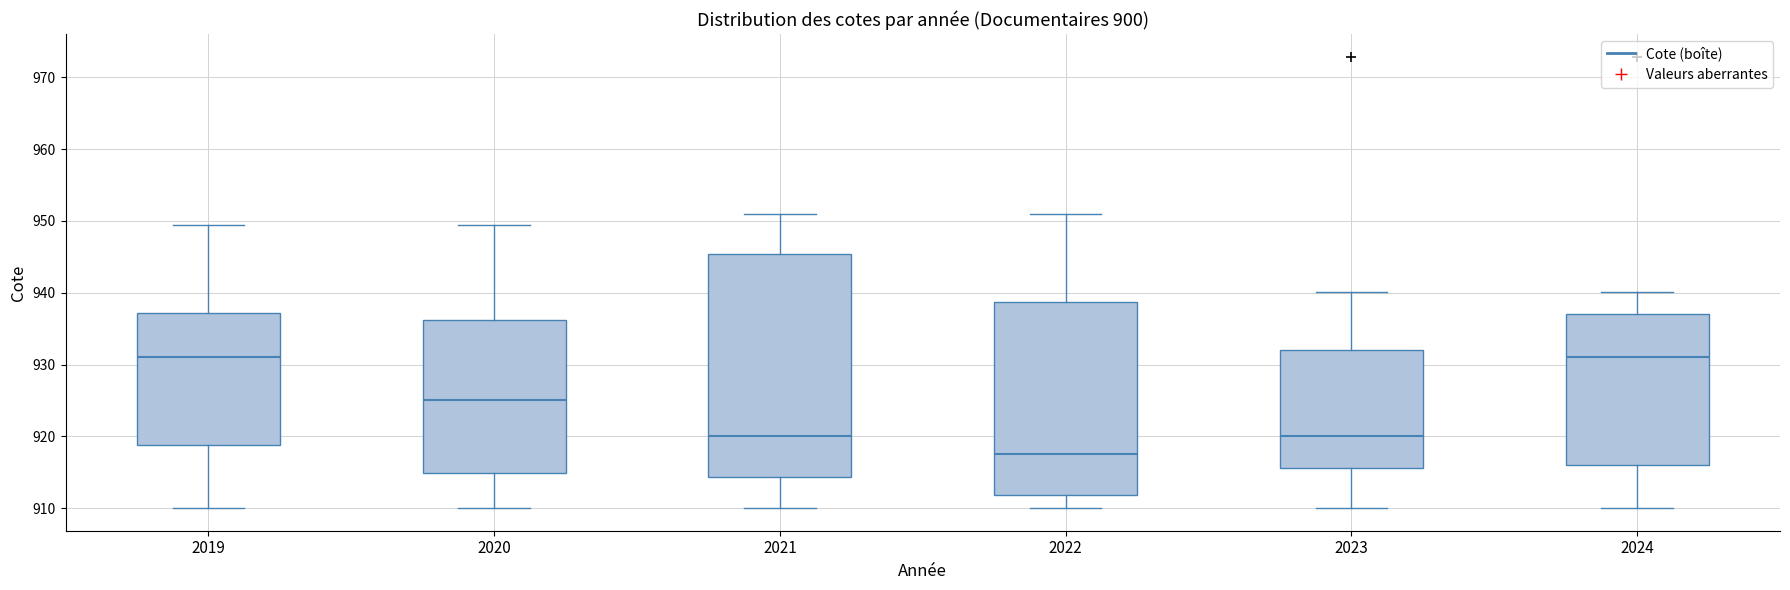

Reading left to right, transcribe this box plot: for each box, give where its median line is, the range the box spans, and where its two whiskers end, as read against the y-axis. The values are not printed on the chart, so give them approximately, as read against the axis.

2019: median 931, box 919 to 937, whiskers 910 to 949
2020: median 925, box 915 to 936, whiskers 910 to 949
2021: median 920, box 914 to 945, whiskers 910 to 951
2022: median 918, box 912 to 939, whiskers 910 to 951
2023: median 920, box 916 to 932, whiskers 910 to 940
2024: median 931, box 916 to 937, whiskers 910 to 940